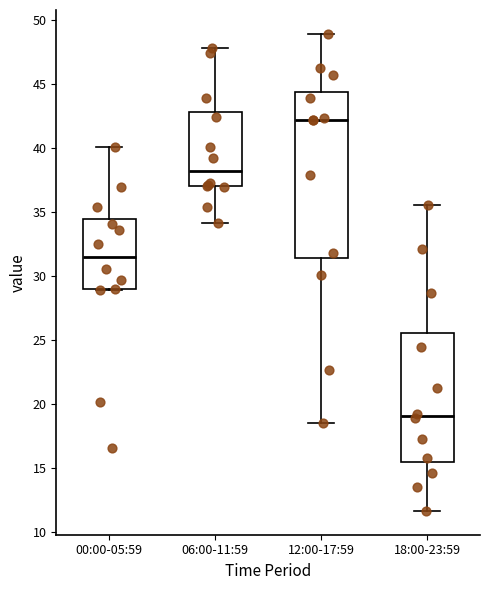

Reading left to right, transcribe this box plot: for each box, give where its median line is, the range the box spans, and where its two whiskers end, as read against the y-axis. The values are not printed on the chart, so give them approximately, as read against the axis.

00:00-05:59: median 31.5, box 29.0 to 34.5, whiskers 29.0 to 40.0
06:00-11:59: median 38.5, box 37.0 to 43.0, whiskers 34.0 to 48.0
12:00-17:59: median 42.0, box 31.5 to 44.5, whiskers 18.5 to 49.0
18:00-23:59: median 19.0, box 15.5 to 25.5, whiskers 11.5 to 35.5